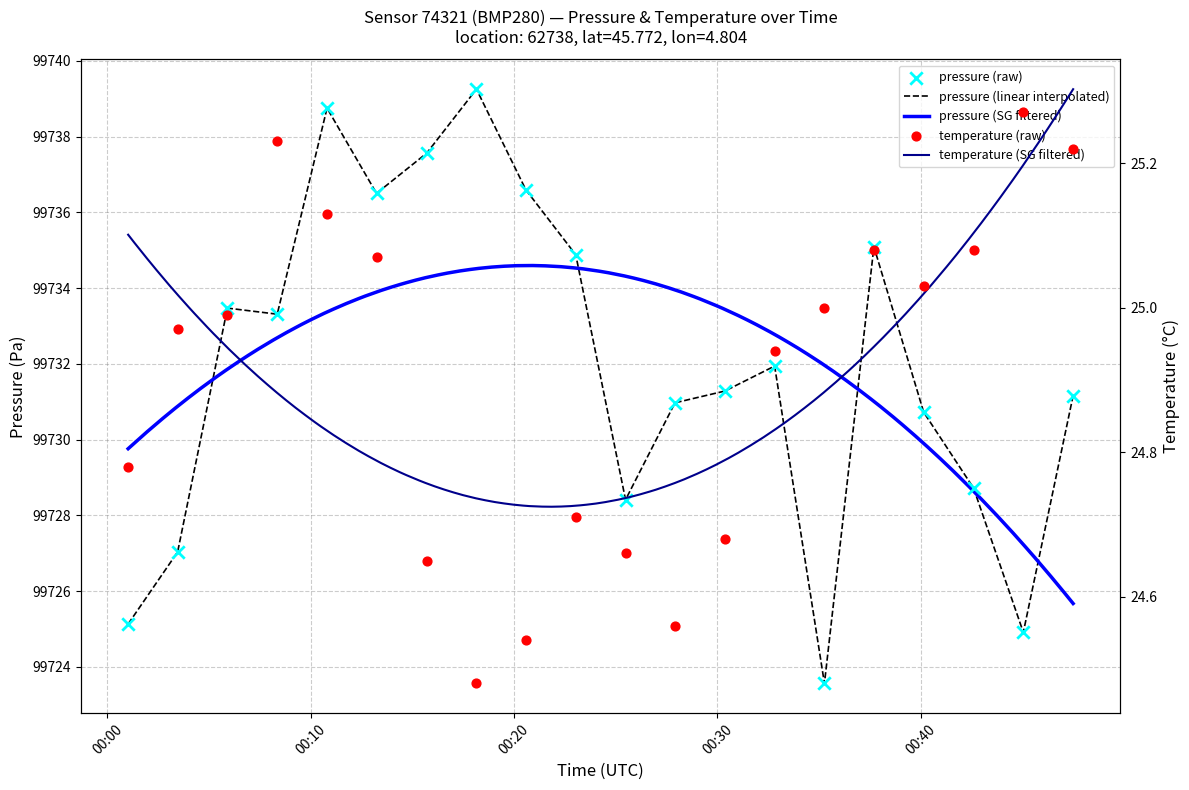

Which series reaches the maximum Y coordinate?

pressure